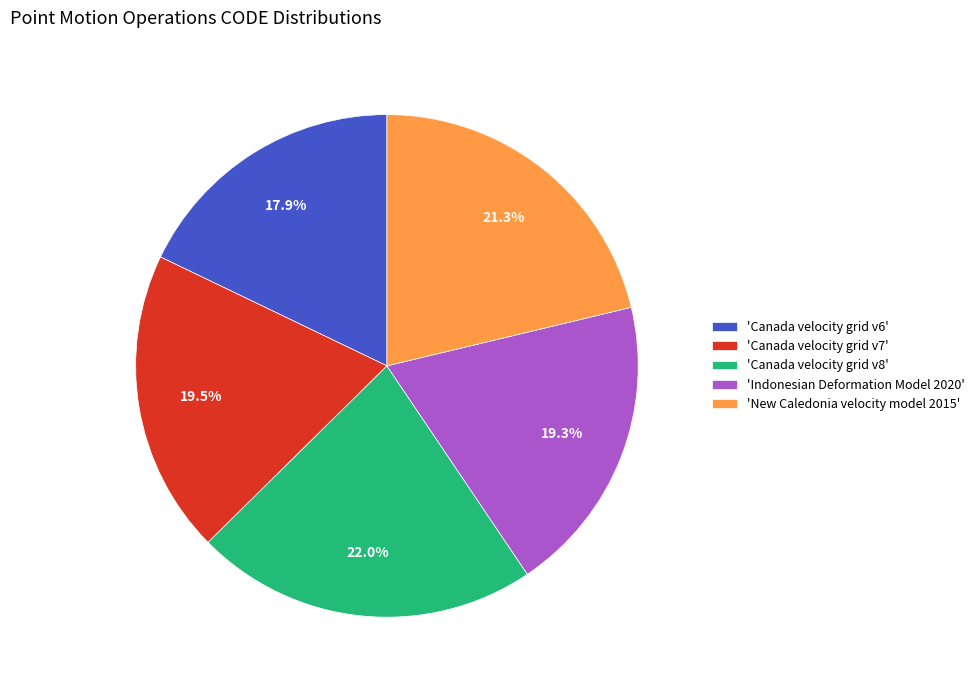

Does any single category account for the majority?

No